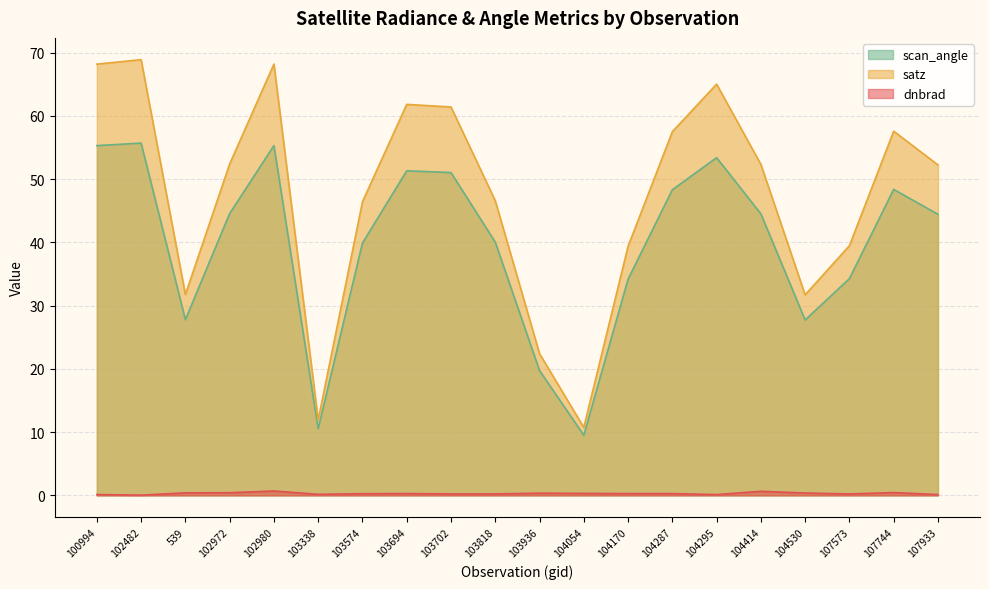

What is the difference between the highest and lowest values at 104170?

39.1